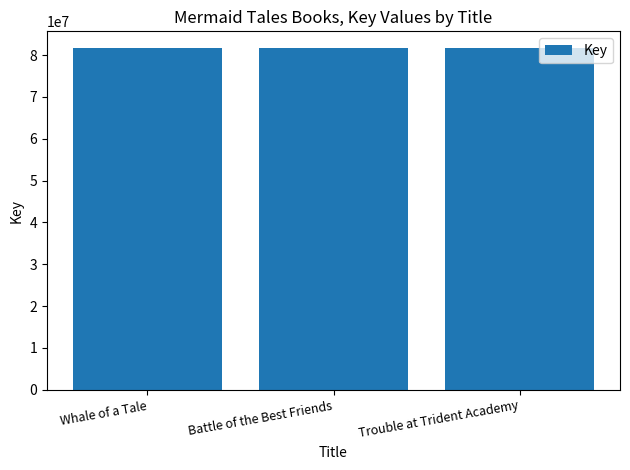

Approximately how many times larger is the value at Battle of the Best Friends compared to Trouble at Trident Academy?

1.0